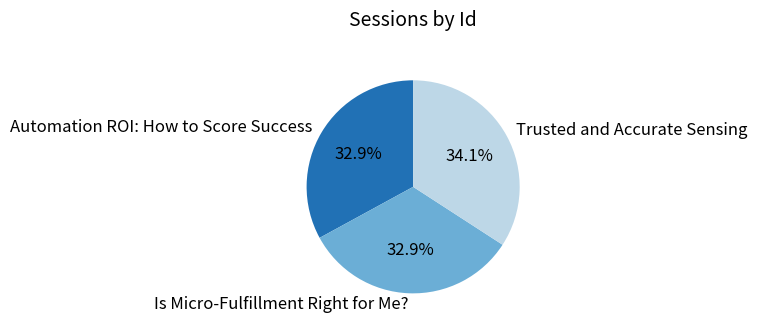

How many segments does this pie chart have?

3